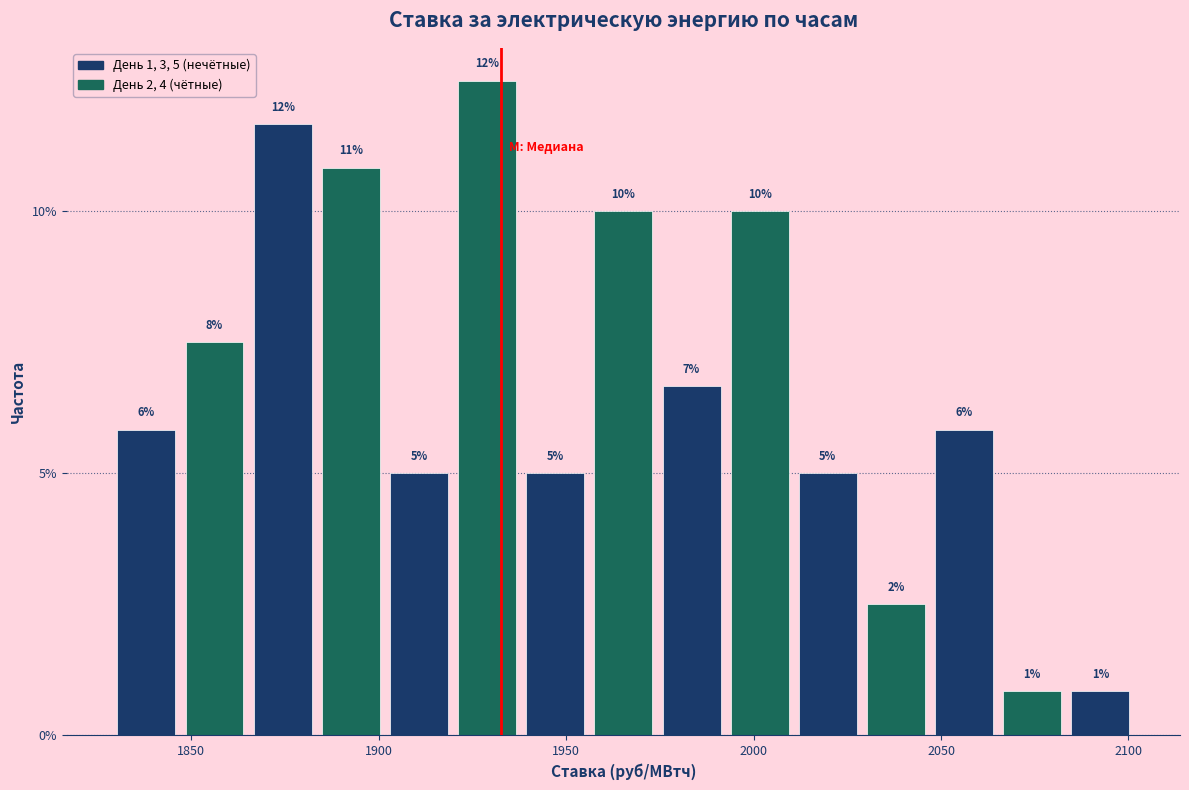

Read against the x-axis, roughly where is the centre of the tallest bar?

1930